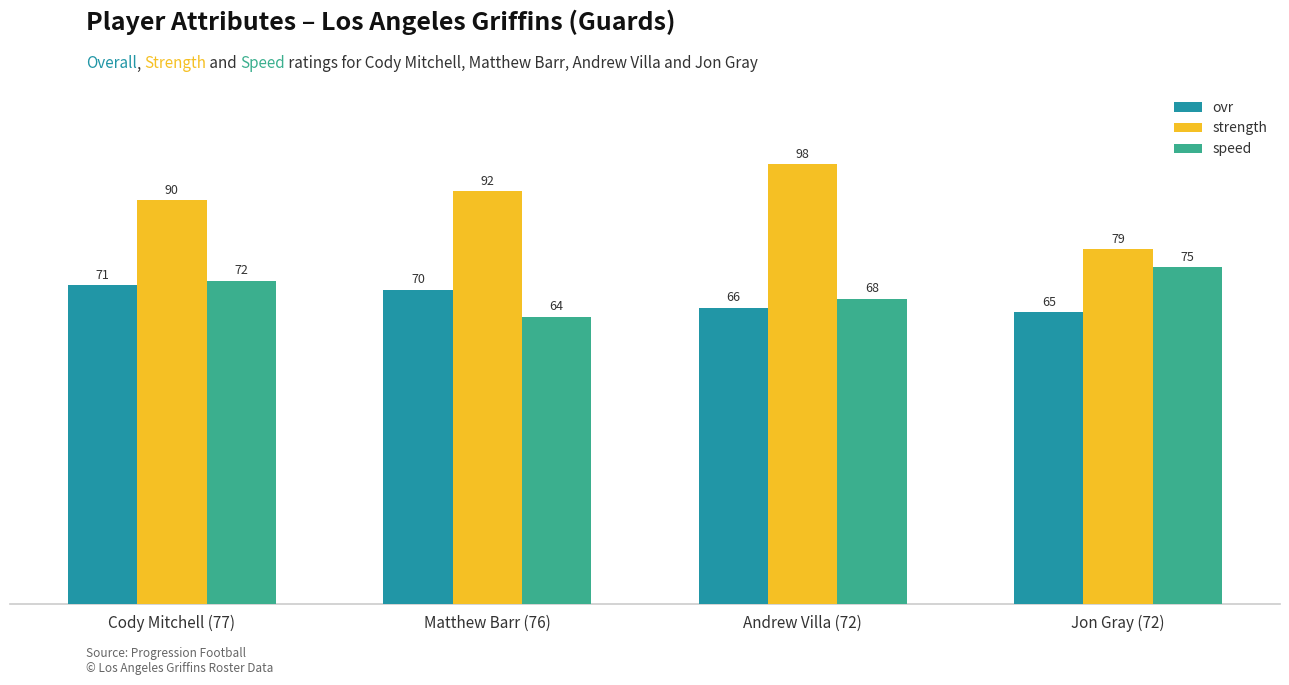

What are all the series names shown in the legend?

ovr, strength, speed